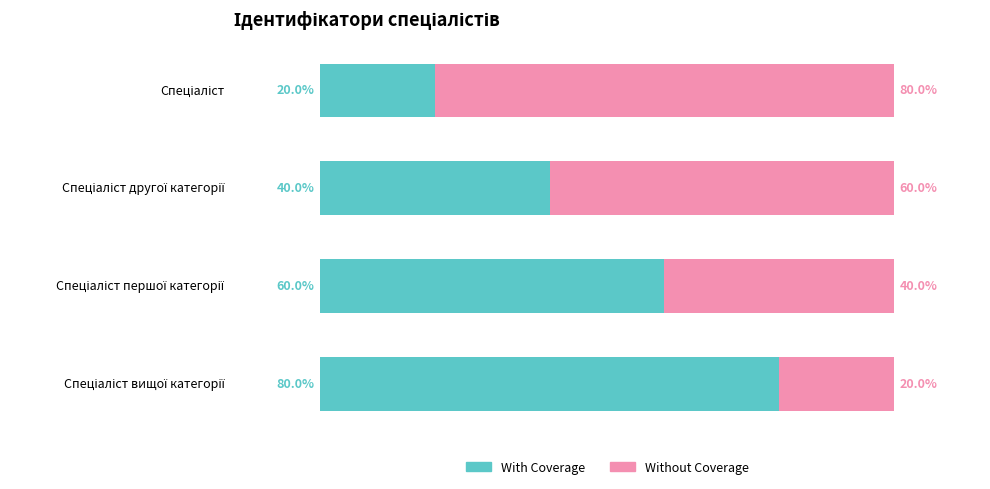

What are all the series names shown in the legend?

With Coverage, Without Coverage